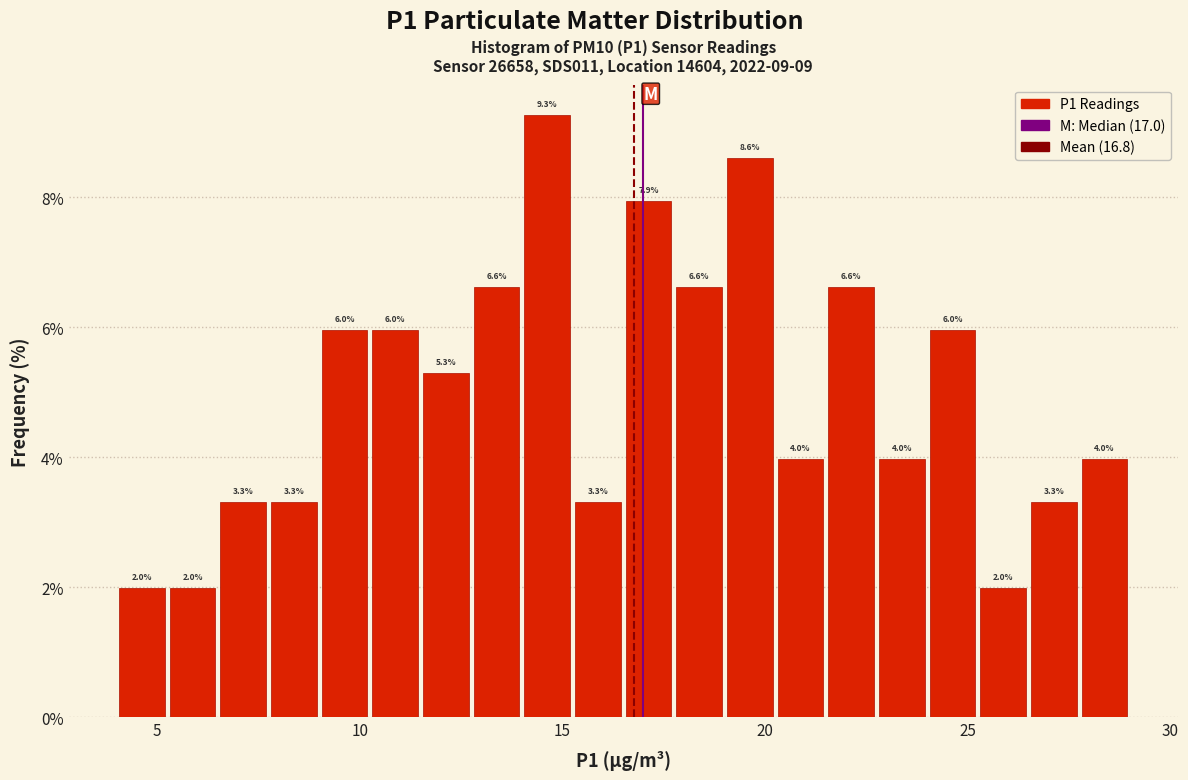

Around what value on the x-axis is the tallest bar? Give the approximate position of its centre, as read against the axis.

14.5